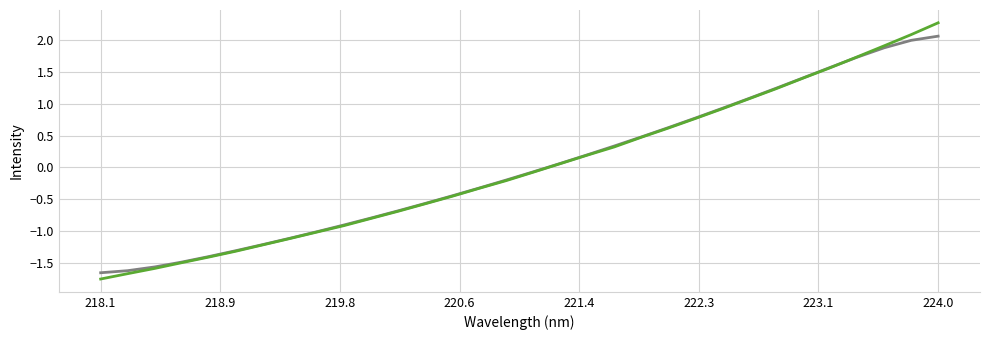

What is the maximum value shown in the chart?

2.3